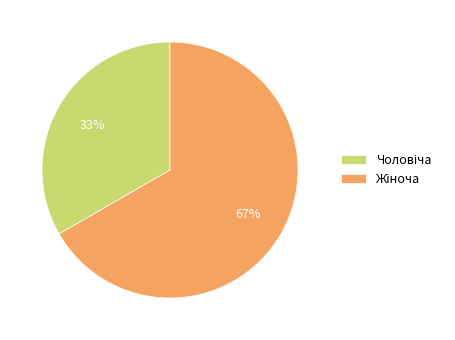

Does any single category account for the majority?

Yes